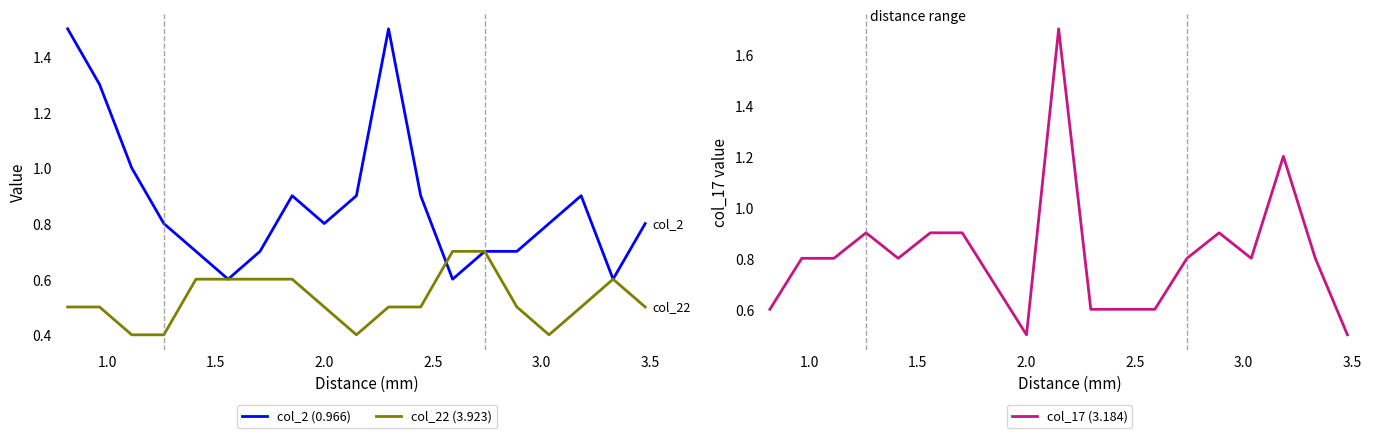

What are all the series names shown in the legend?

col_2 (0.966), col_22 (3.923), col_17 (3.184)